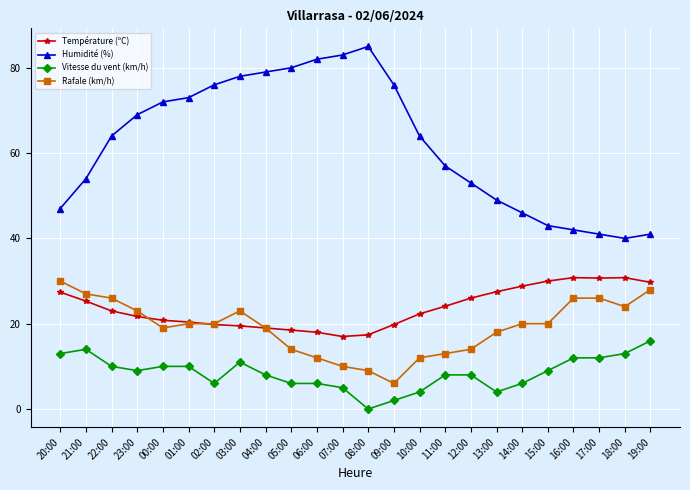

What is the greatest value displayed?

85.0